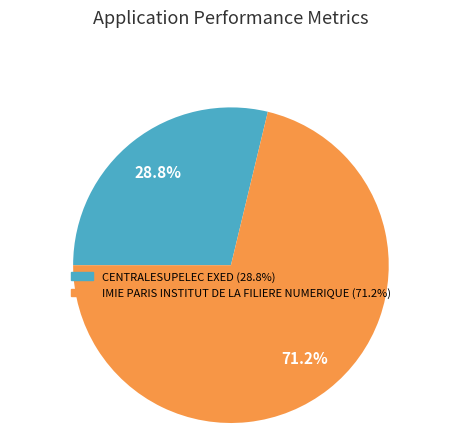

Rank the categories by value from highest to lowest.

IMIE PARIS INSTITUT DE LA FILIERE NUMERIQUE, CENTRALESUPELEC EXED